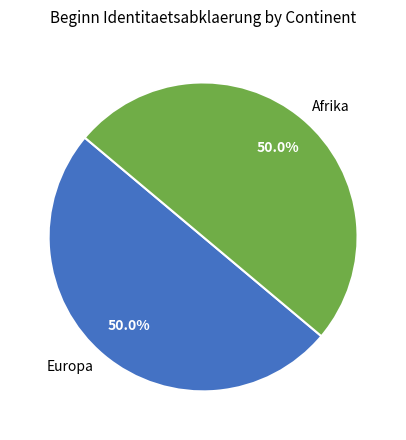

What portion of the pie excludes Afrika?

50.0%